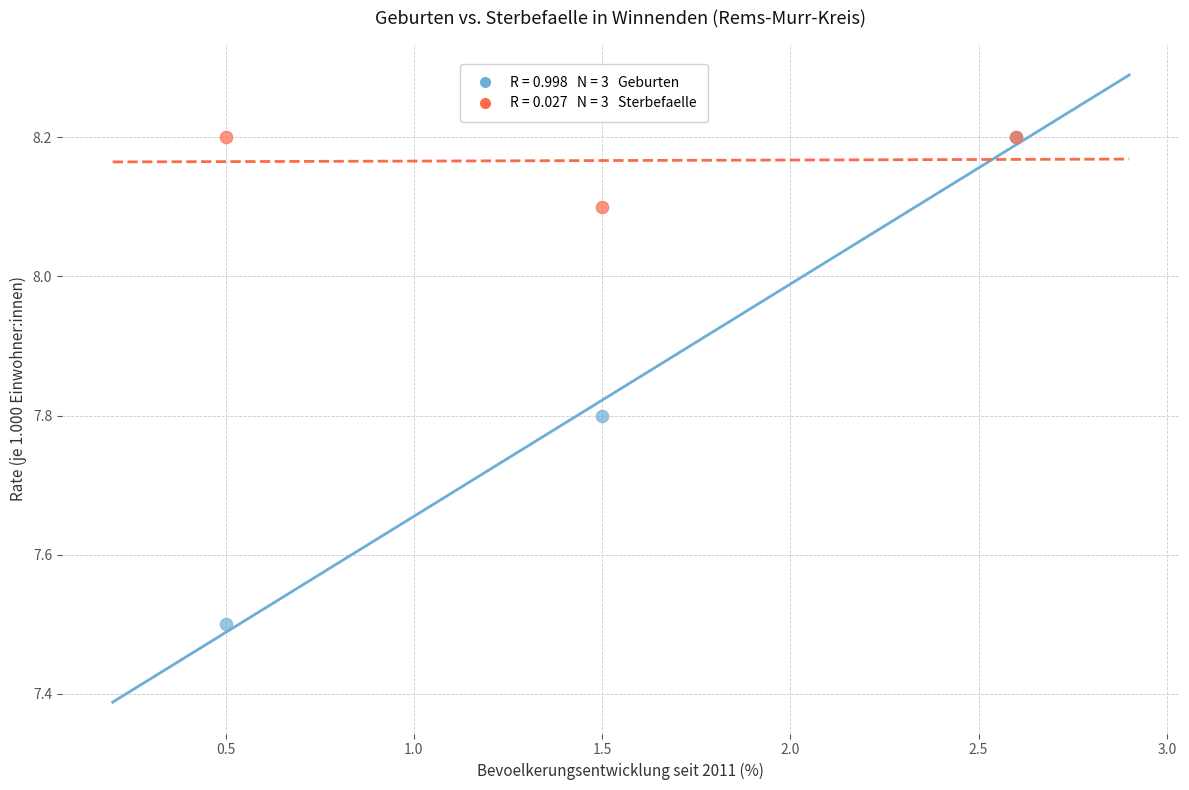

Across all series, what Y value is closest to 7?

7.5